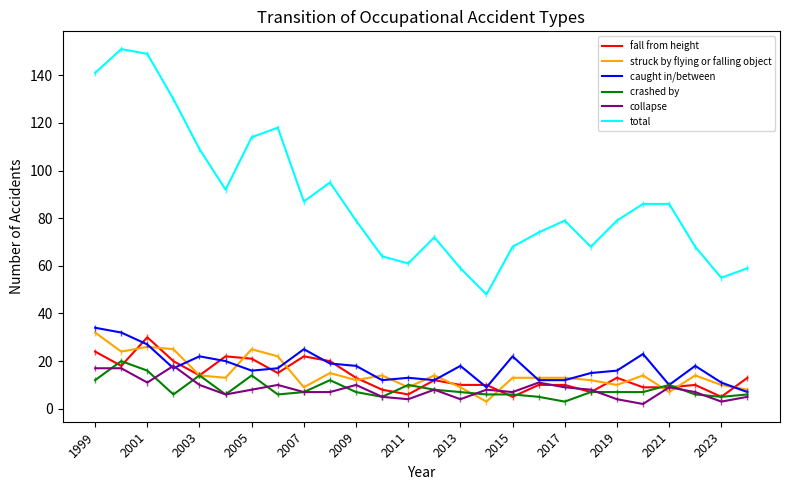

What is the maximum value shown in the chart?

151